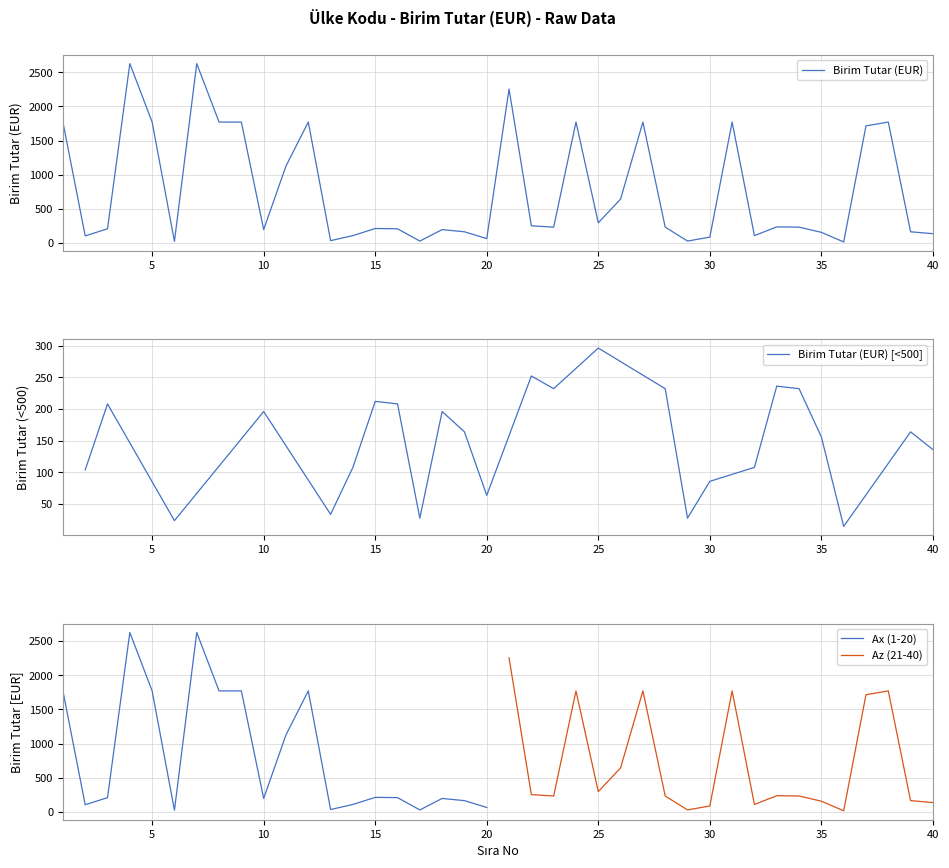

What is the change in value from 9 to 17?

-1744